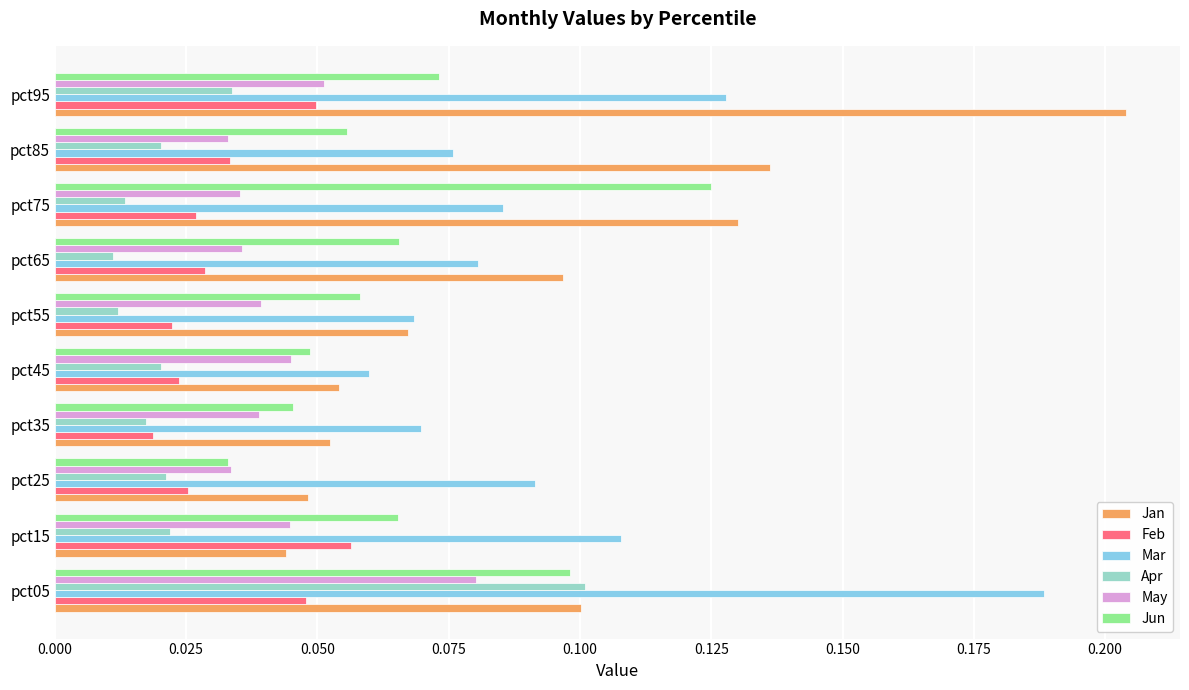

Is it true that Jan equals 0.1 at pct75?

True